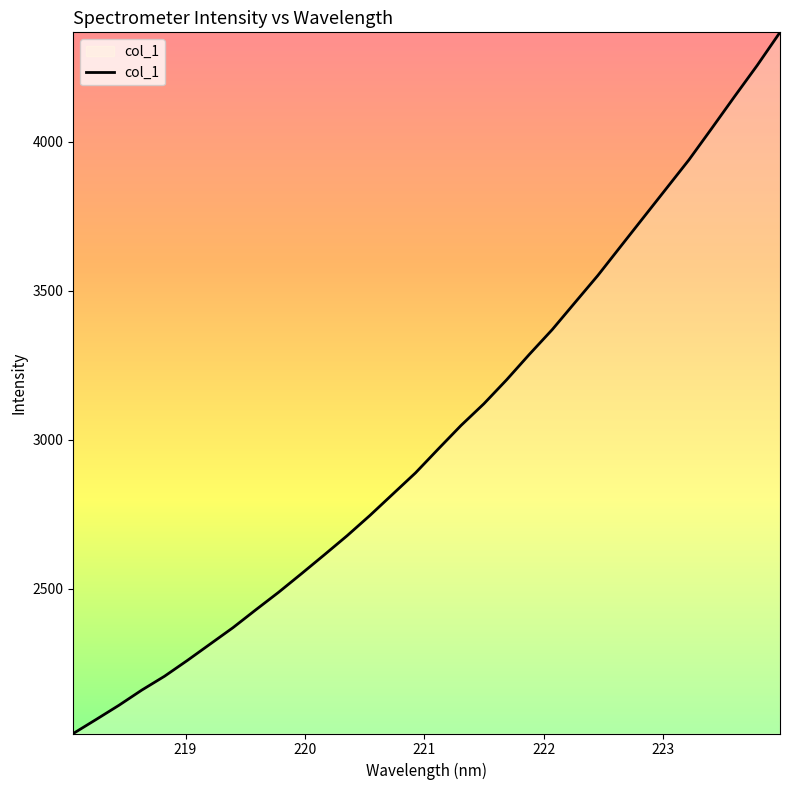

What is the difference between the maximum and minimum values?

2352.9